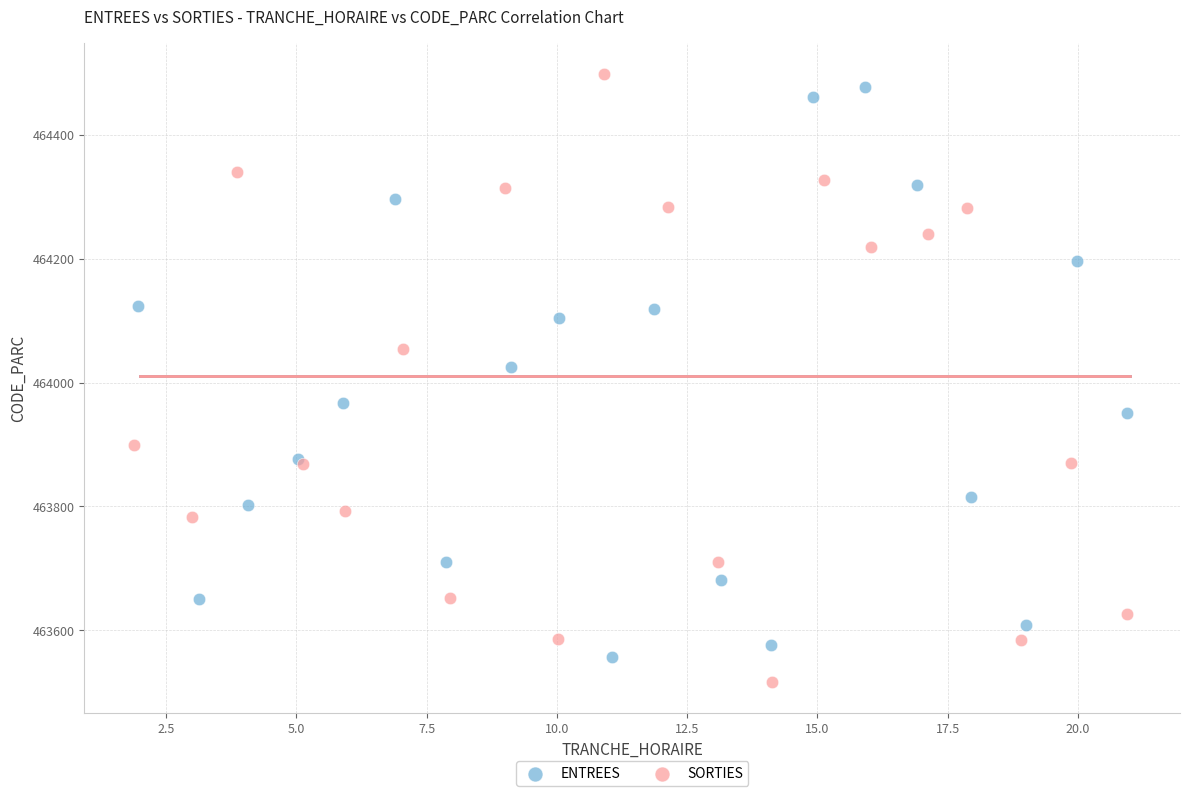

Which series has the widest spread of Y values?

SORTIES